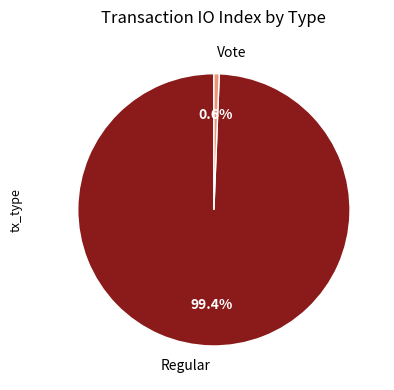

Count the number of slices in the pie.

2